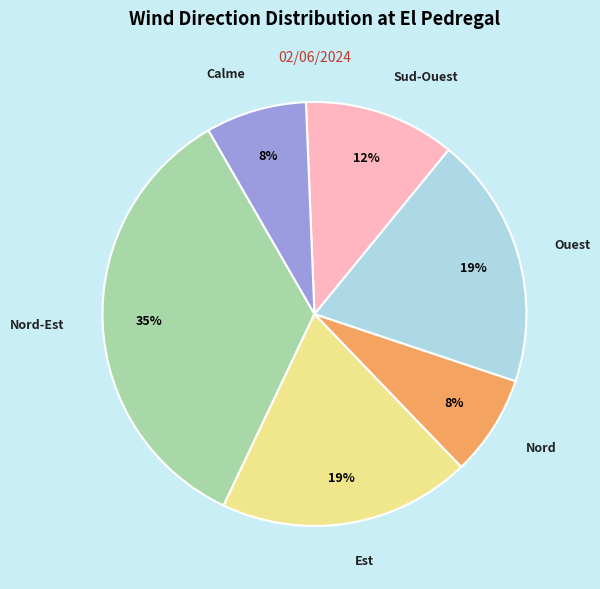

How many slices are in this pie chart?

6